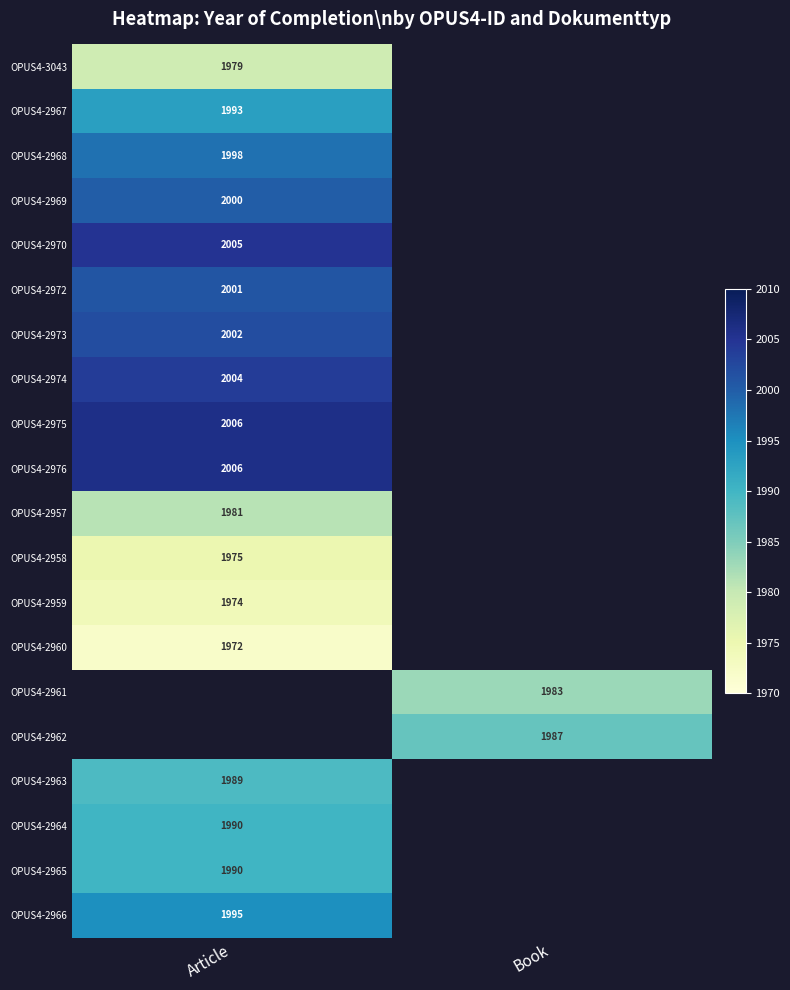

Is it true that OPUS4-3043 equals 3507.5 at Article?

False